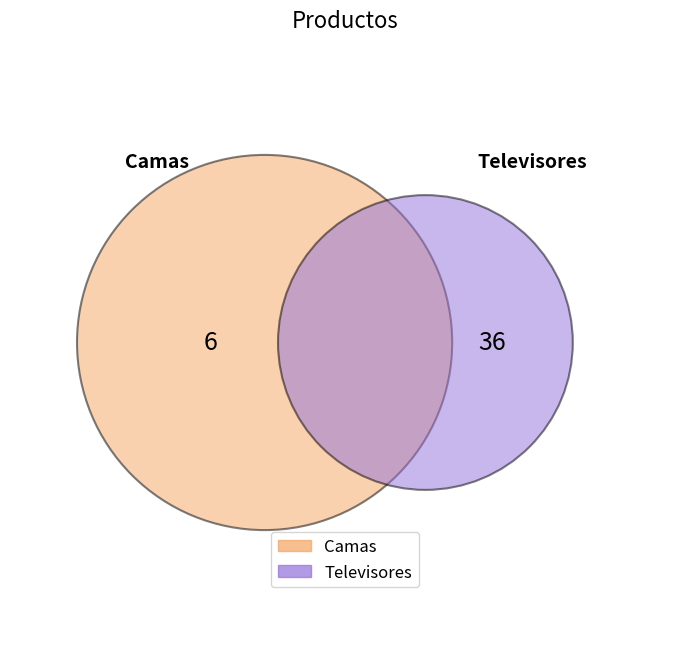

Approximately how many times larger is the value at Televisores compared to Camas?

6.0